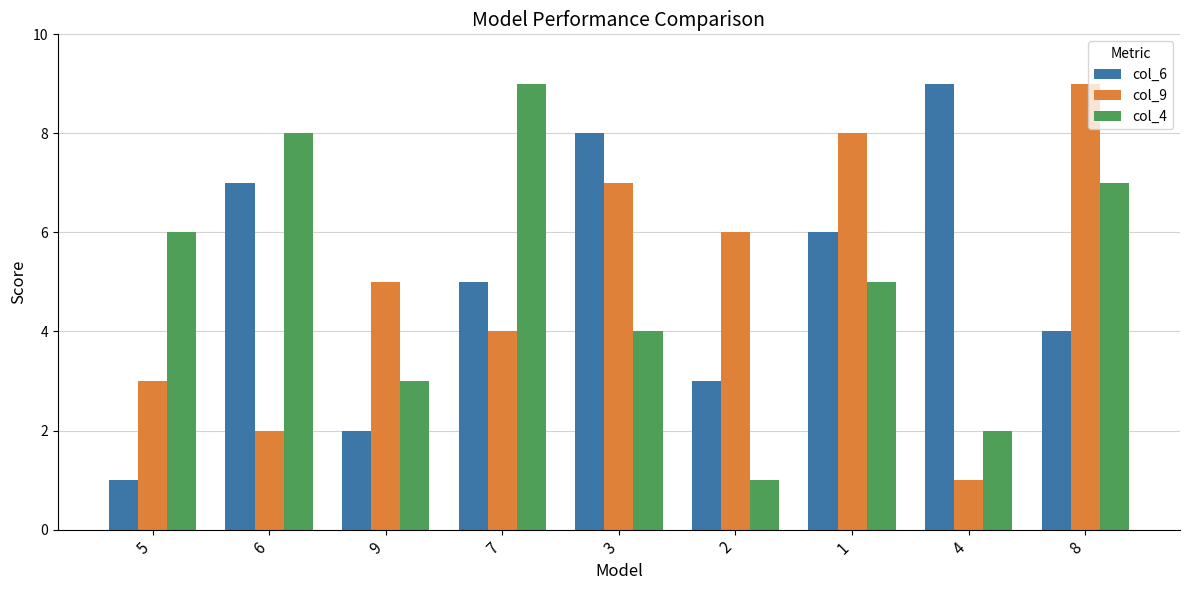

What is the smallest value displayed?

1